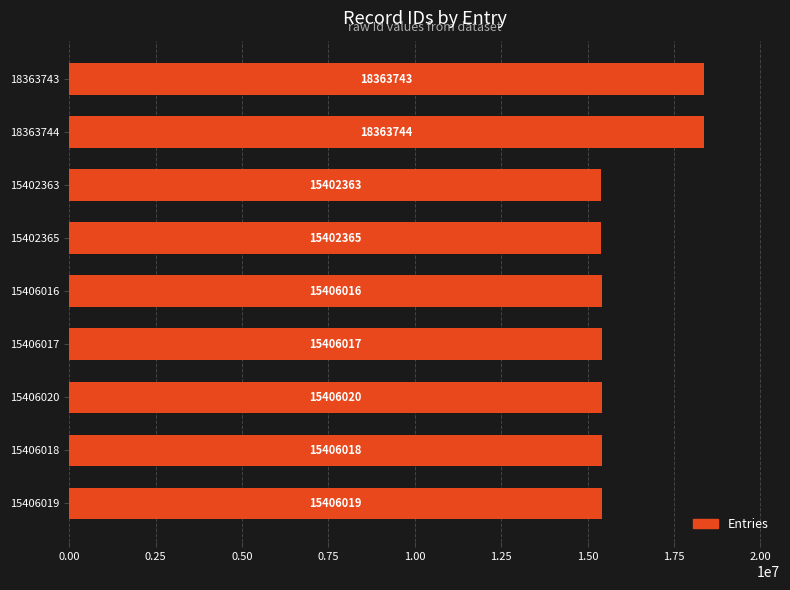

At which label is the value closest to 16883053?

15406020